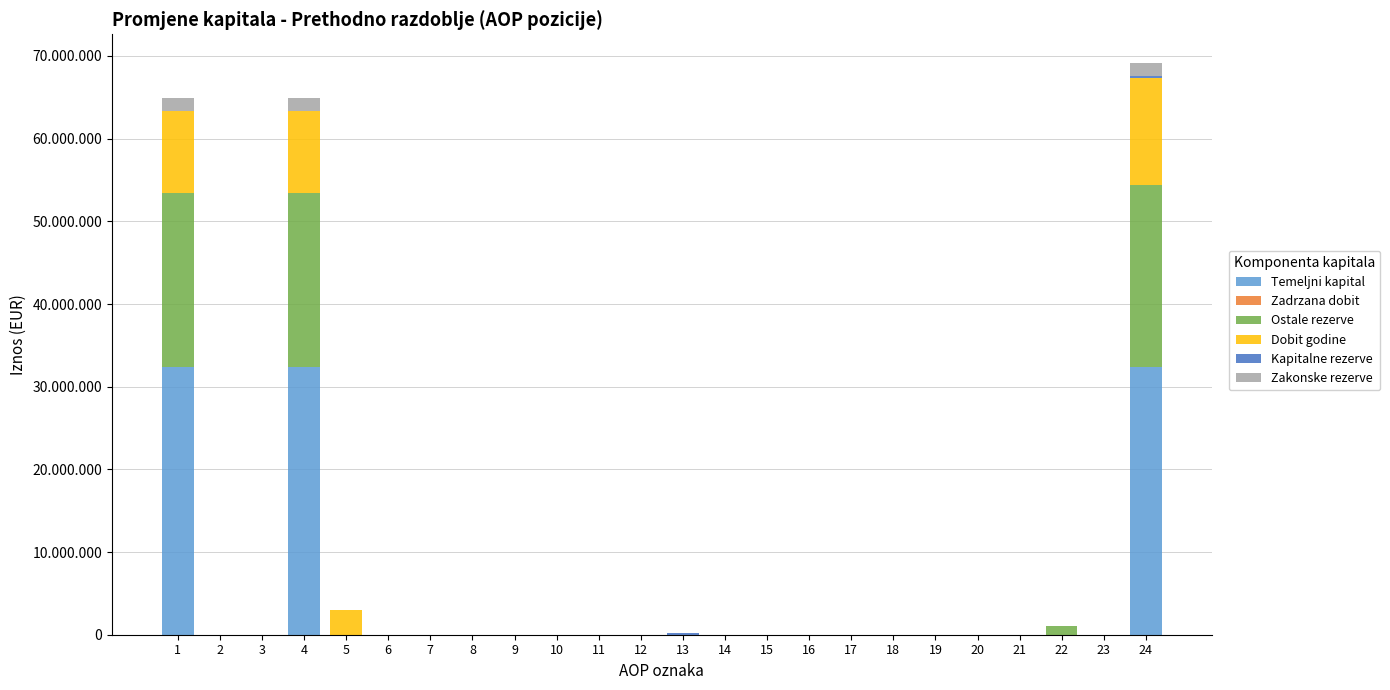

Rank the series at 14 from highest to lowest value.

Temeljni kapital, Zadrzana dobit, Ostale rezerve, Dobit godine, Kapitalne rezerve, Zakonske rezerve